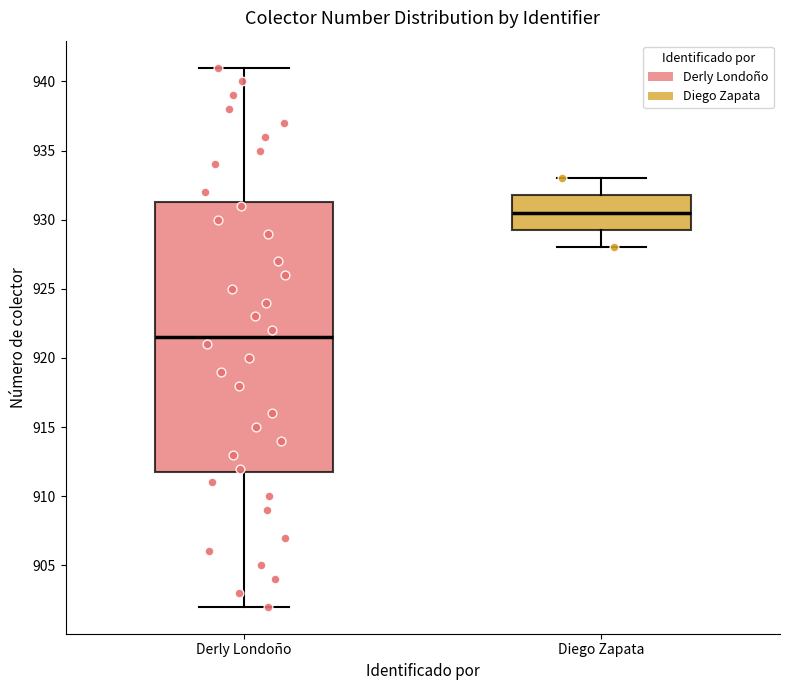

Reading left to right, read every box against the y-axis: the position of its median line, the range the box covers, and the ends of its whiskers. The values are not printed on the chart, so give them approximately, as read against the axis.

Derly Londoño: median 921.5, box 912.0 to 931.5, whiskers 902.0 to 941.0
Diego Zapata: median 930.5, box 929.5 to 932.0, whiskers 928.0 to 933.0